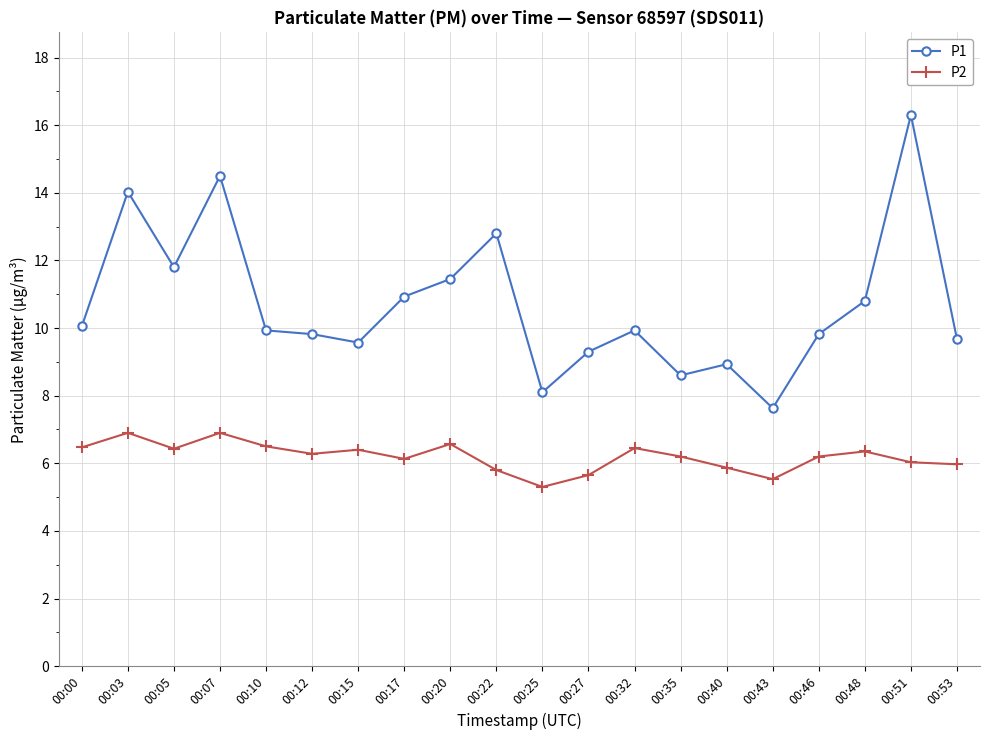

What is the difference between the highest and lowest values at 00:03?

7.1